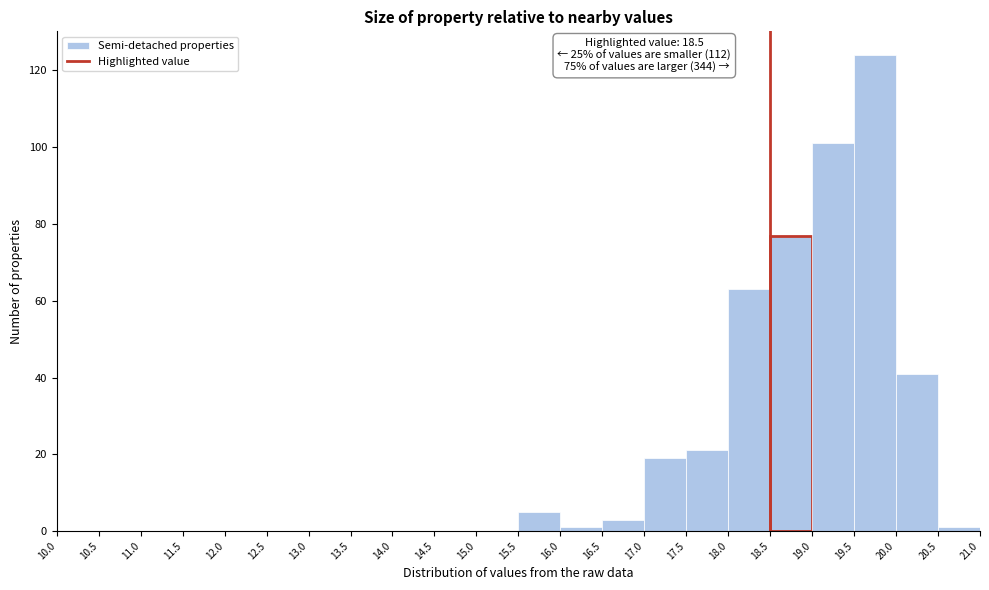

Over which range of the x-axis is the bar tallest?

19.5 to 20.0